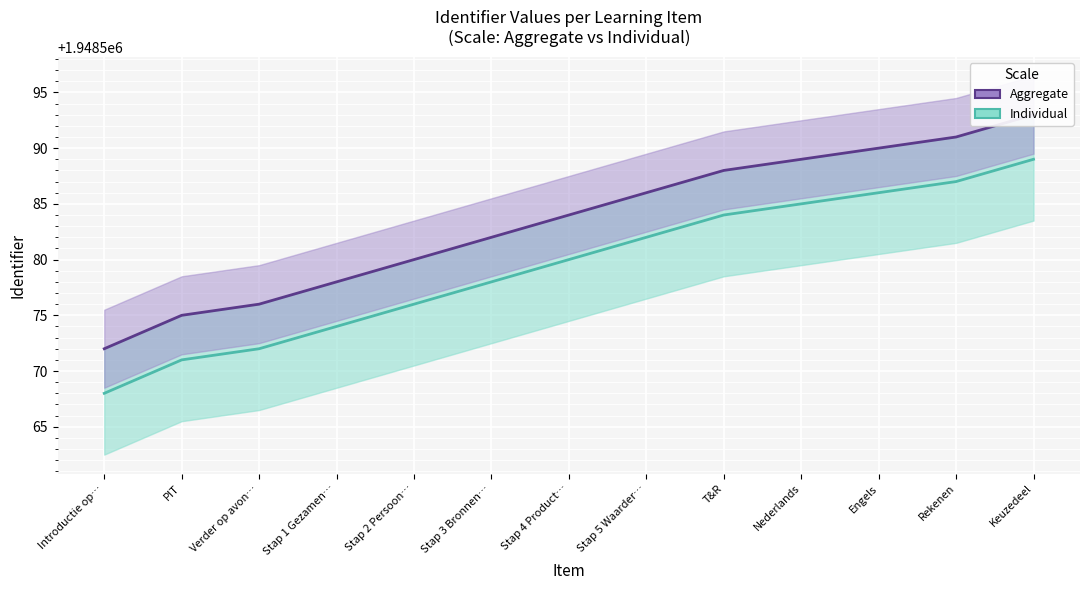

How many values in the Individual series are below 1948580?

6